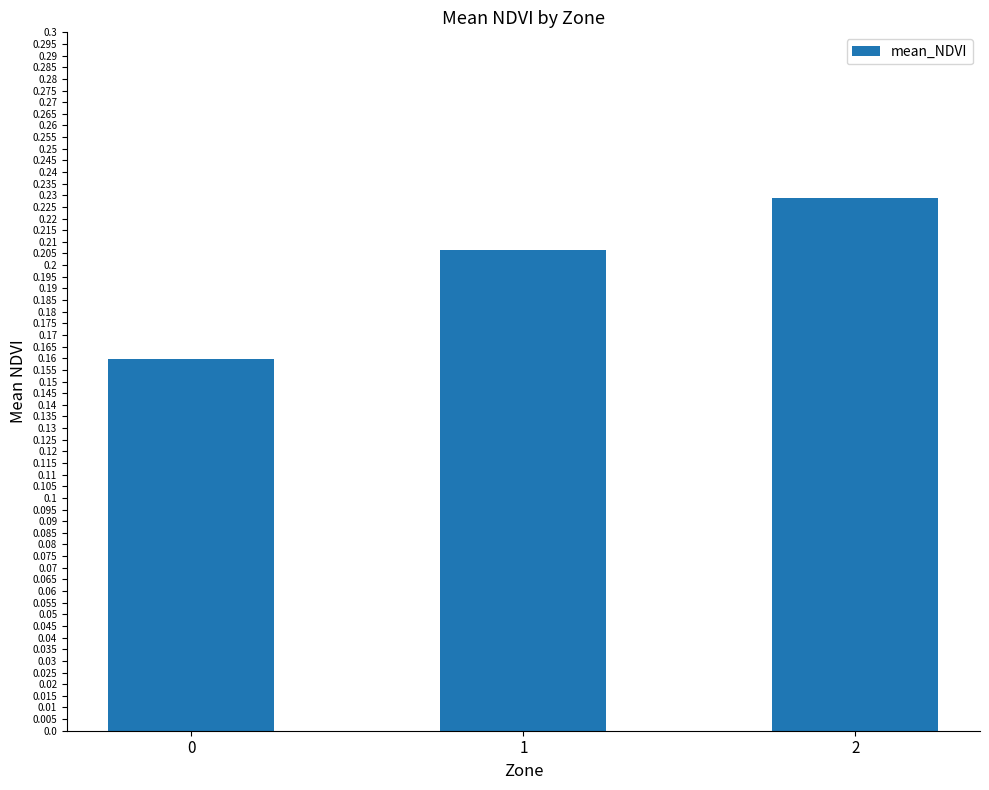

Is it true that the value at 2 is 0.3?

False